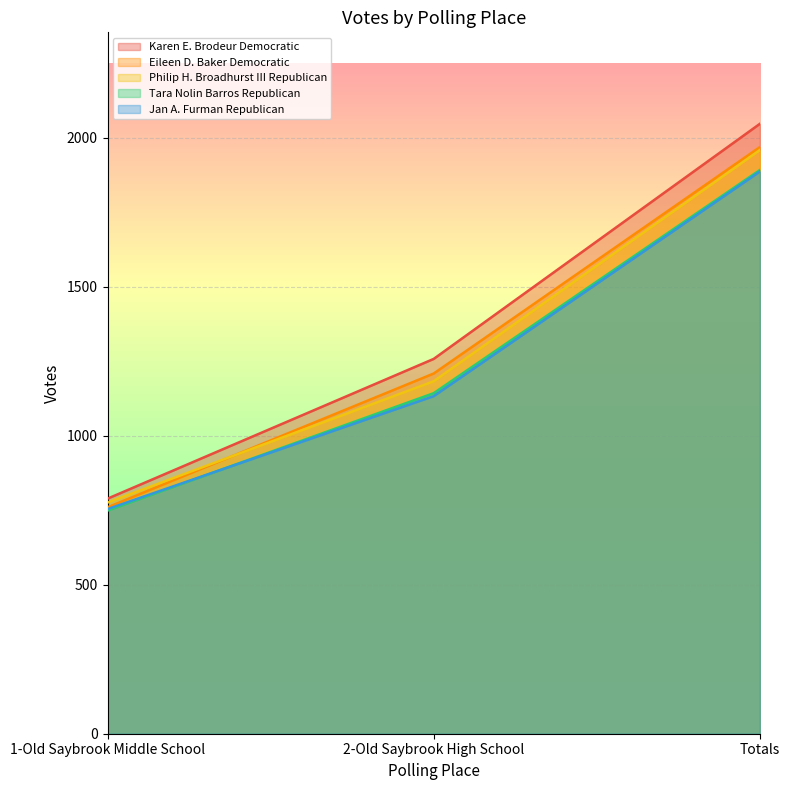

Reading left to right, transcribe all the data shown in this chart.

Karen E. Brodeur Democratic: 1-Old Saybrook Middle School=789	2-Old Saybrook High School=1258	Totals=2047
Eileen D. Baker Democratic: 1-Old Saybrook Middle School=760	2-Old Saybrook High School=1209	Totals=1969
Philip H. Broadhurst III Republican: 1-Old Saybrook Middle School=776	2-Old Saybrook High School=1183	Totals=1959
Tara Nolin Barros Republican: 1-Old Saybrook Middle School=749	2-Old Saybrook High School=1143	Totals=1892
Jan A. Furman Republican: 1-Old Saybrook Middle School=754	2-Old Saybrook High School=1133	Totals=1887